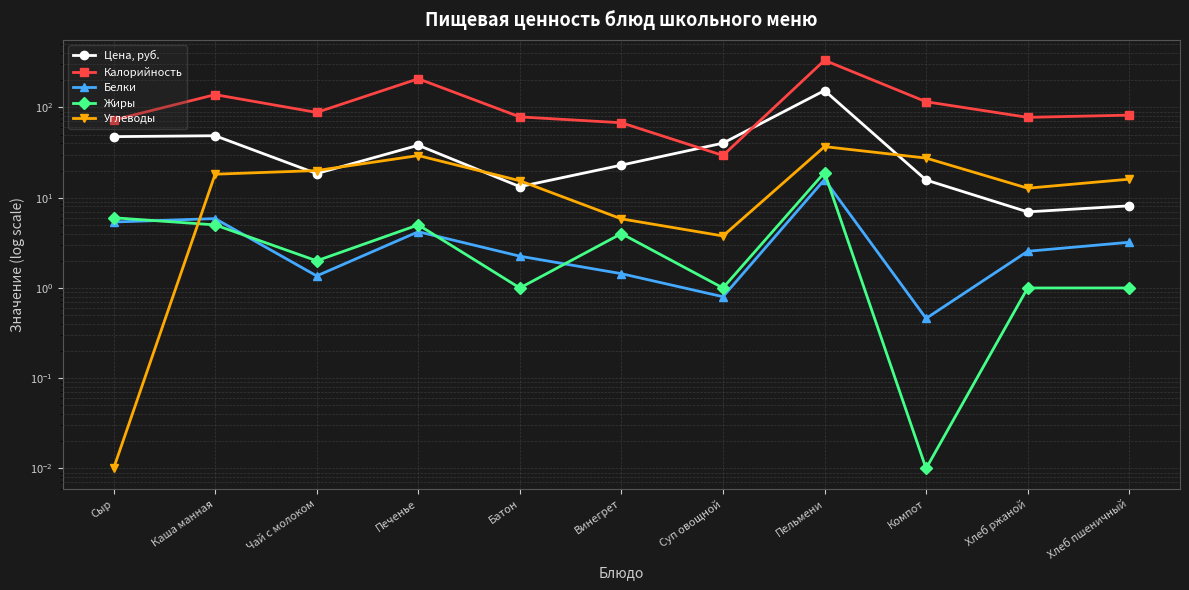

Does the chart have visible grid lines?

Yes